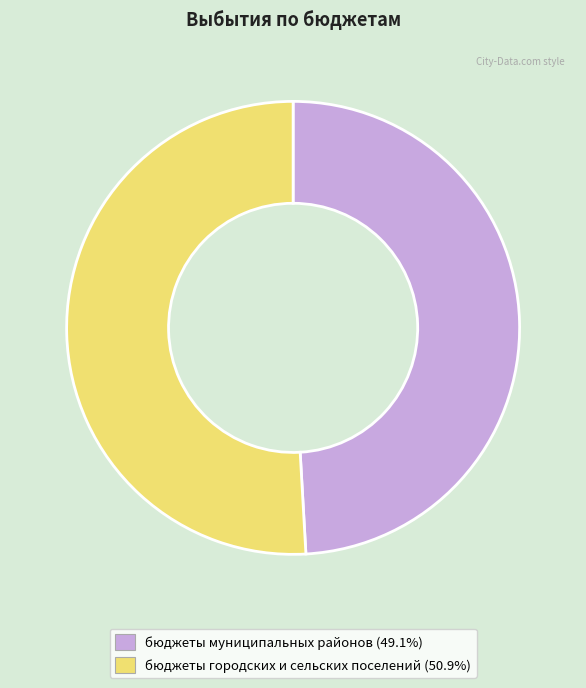

Which has a higher value, бюджеты городских и сельских поселений or бюджеты муниципальных районов?

бюджеты городских и сельских поселений